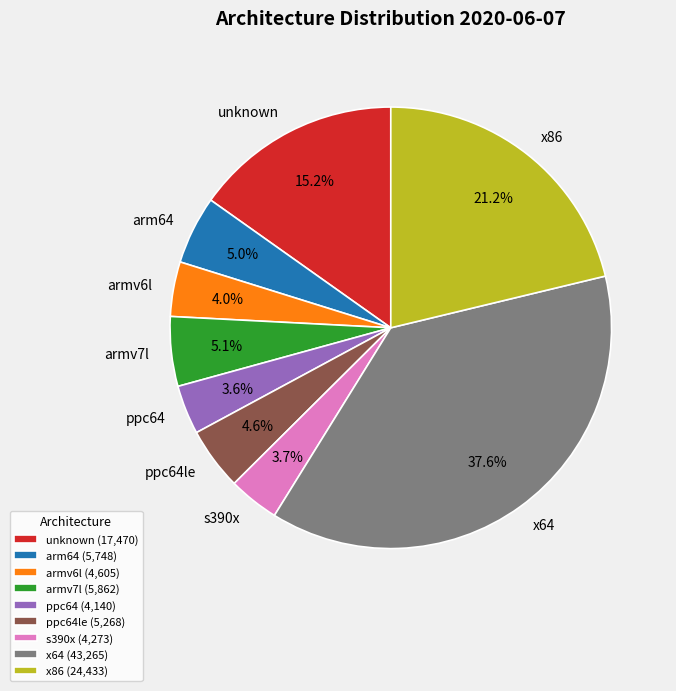

To the nearest percent, what percentage of the pie is s390x?

4%